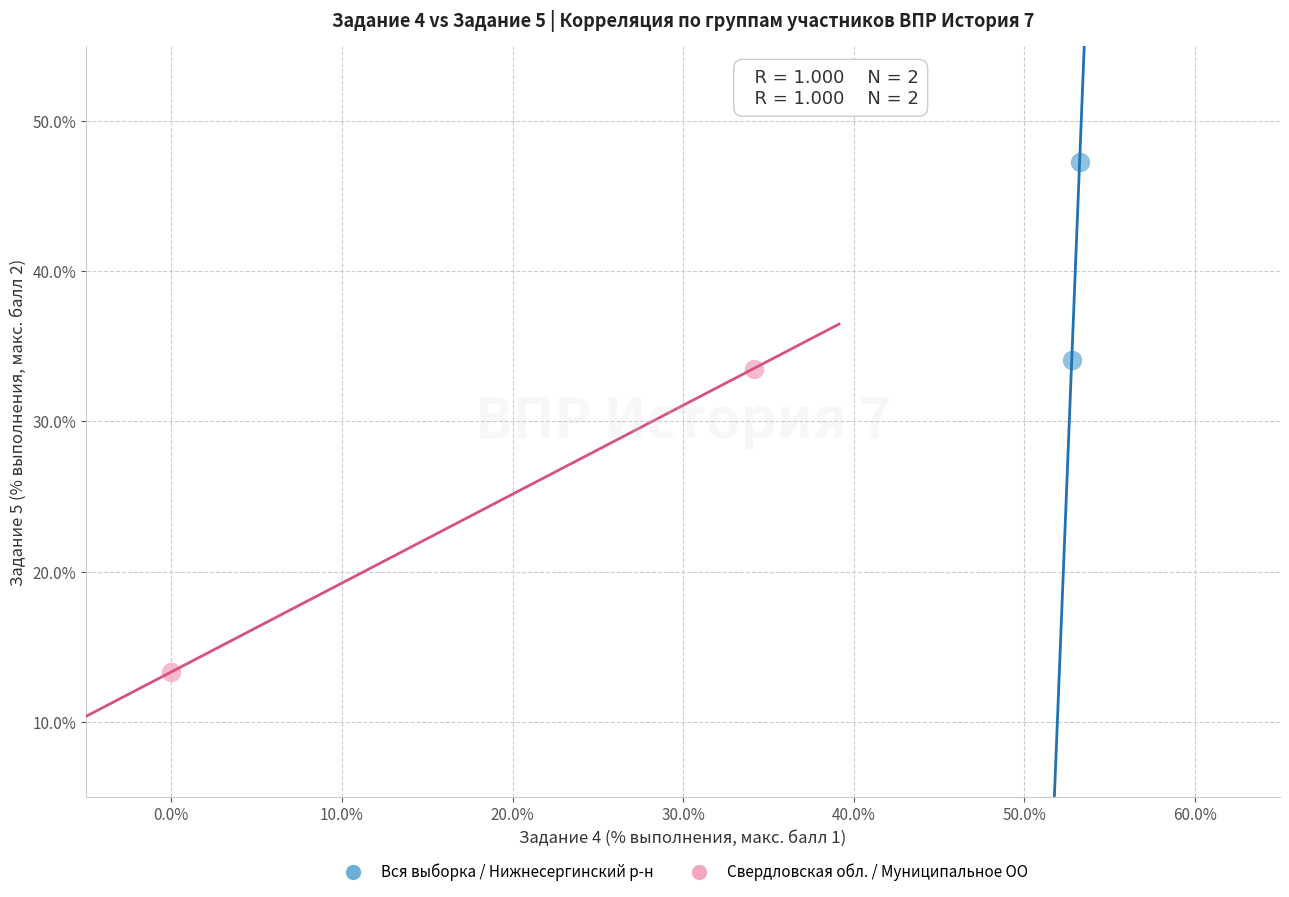

What are all the series names shown in the legend?

Вся выборка / Нижнесергинский р-н, Свердловская обл. / Муниципальное ОО